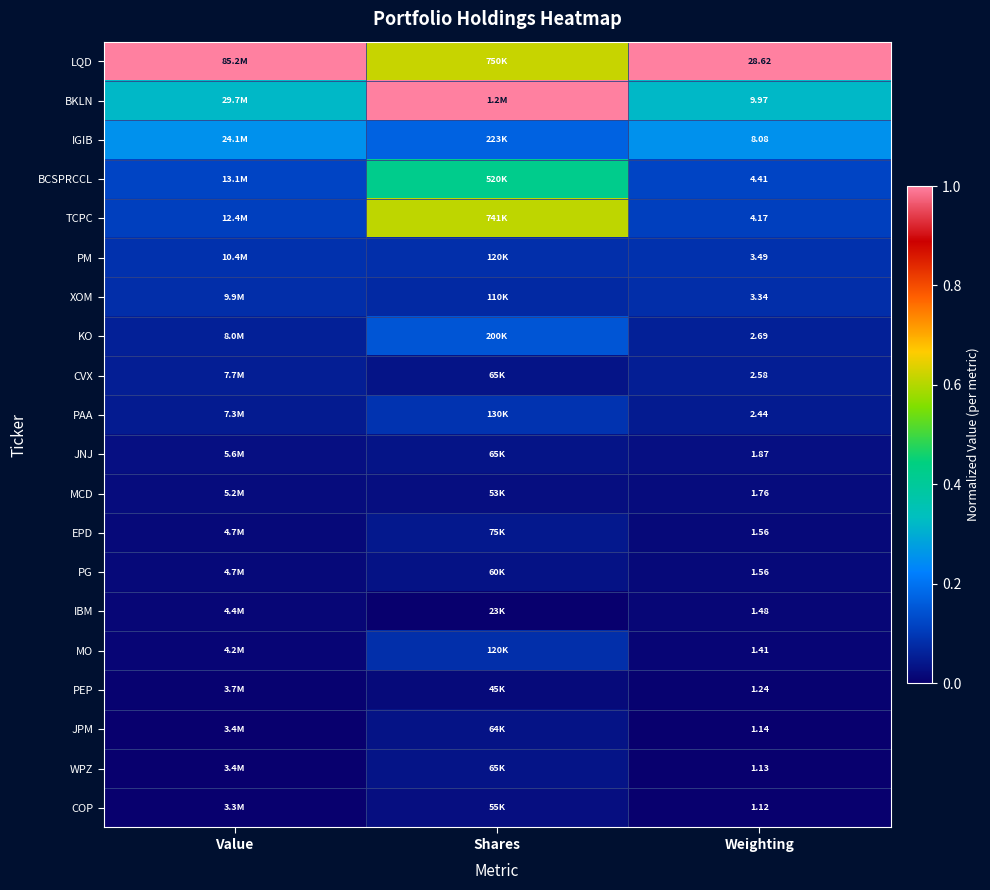

At how many categories does at least one series exceed 0?

3